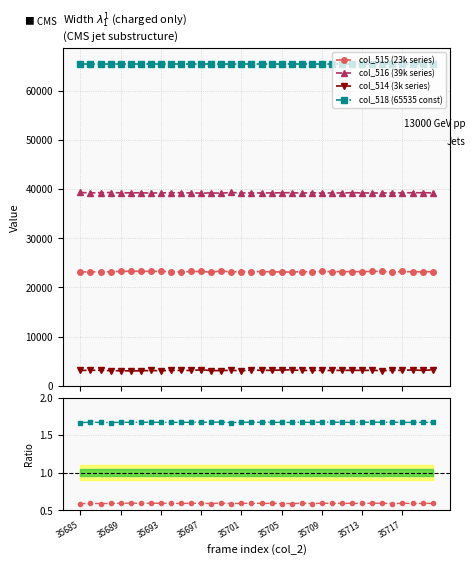

True or false: col_516 (39k series) and col_515 (23k series) cross at least once.

False